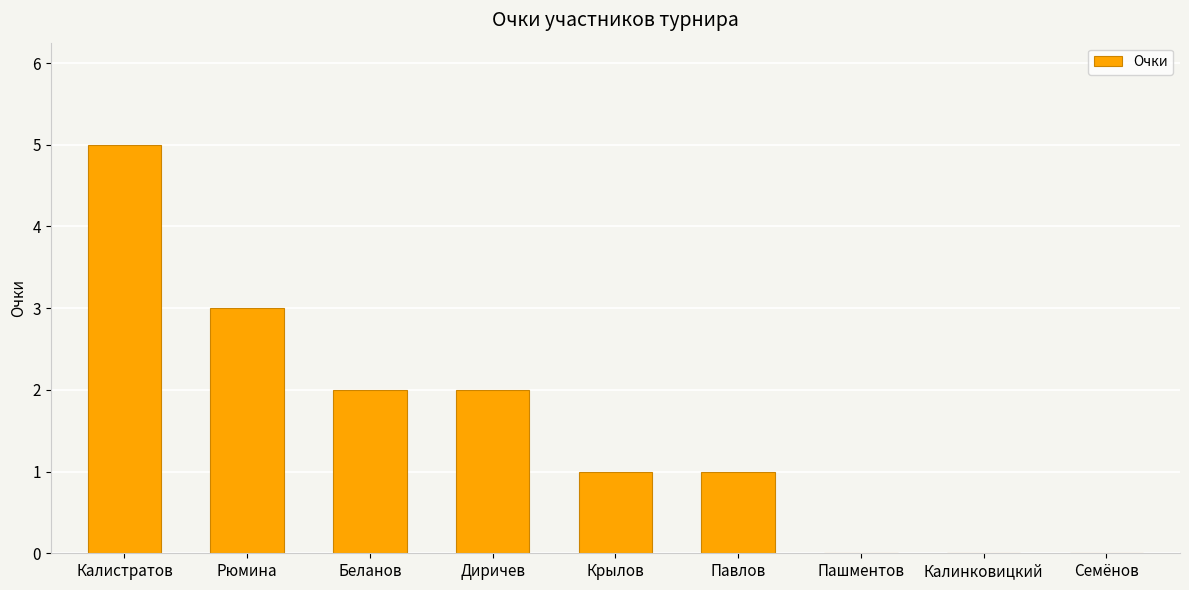

What is the maximum value shown in the chart?

5